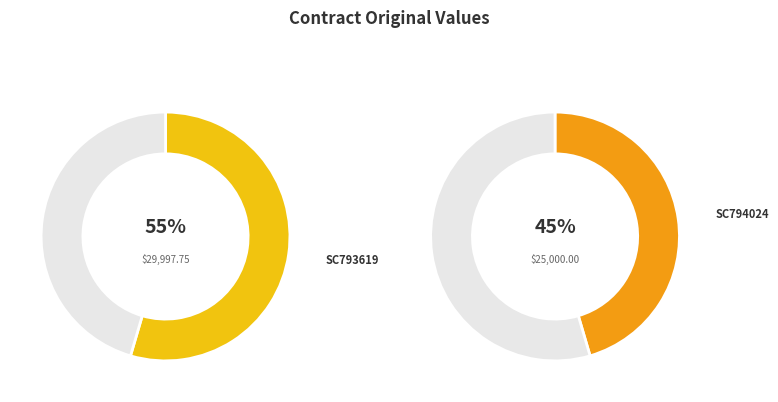

What is the largest slice in the pie chart?

SC793619